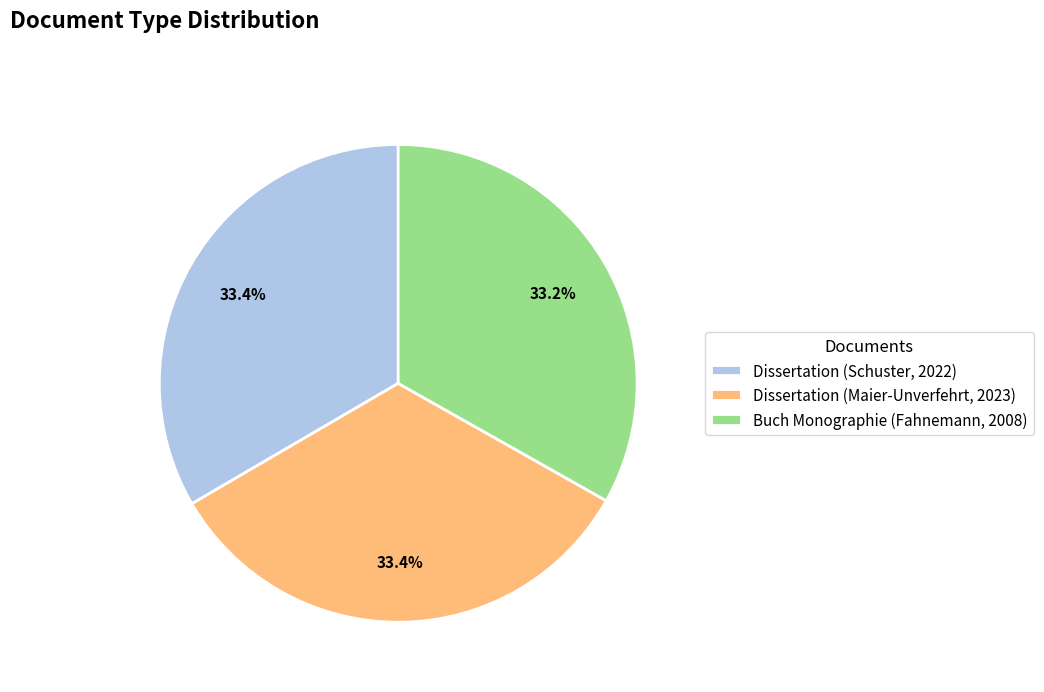

To the nearest percent, what portion does Dissertation (Schuster, 2022) represent?

33%